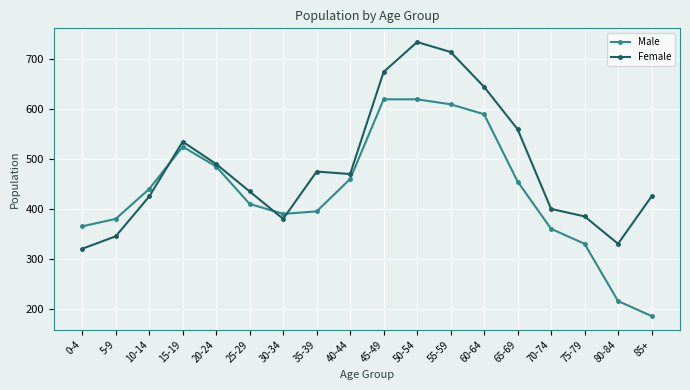

Is the value of Female at 30-34 greater than the value of Male at 55-59?

No